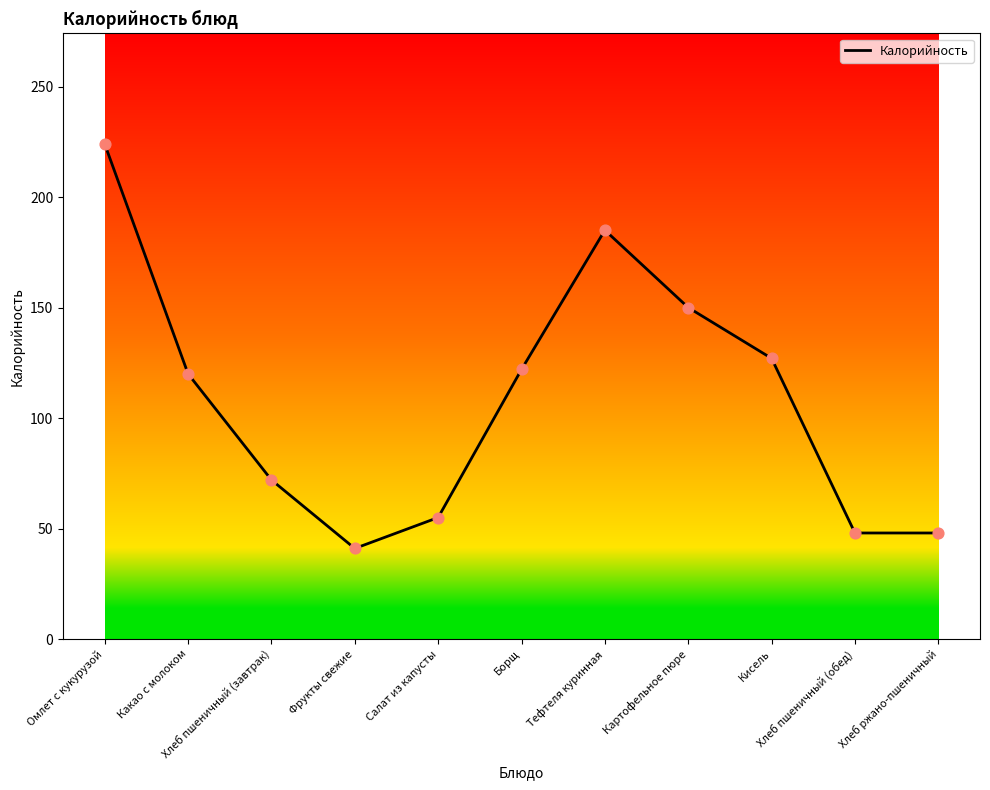

What is the ratio of the value at Хлеб пшеничный (обед) to the value at Картофельное пюре?

0.3